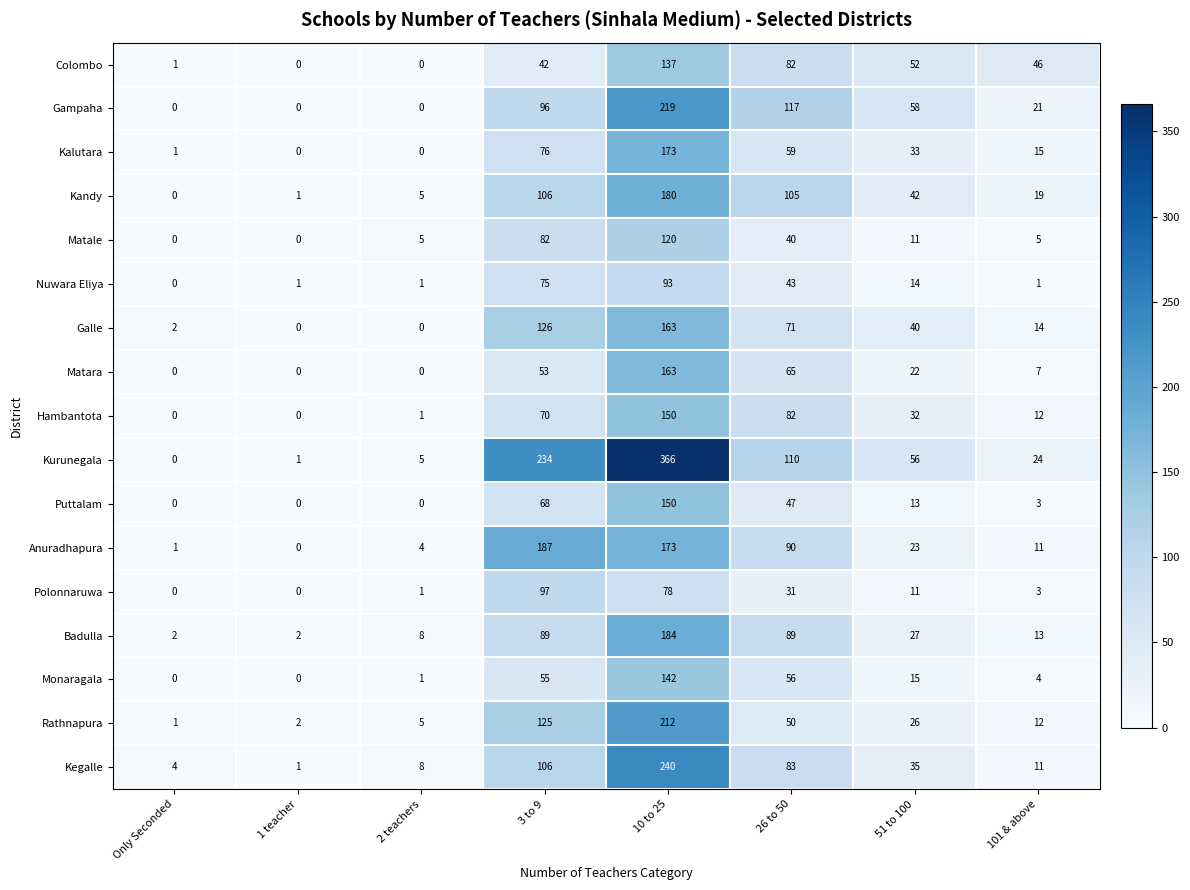

How many data points does each series have?

8